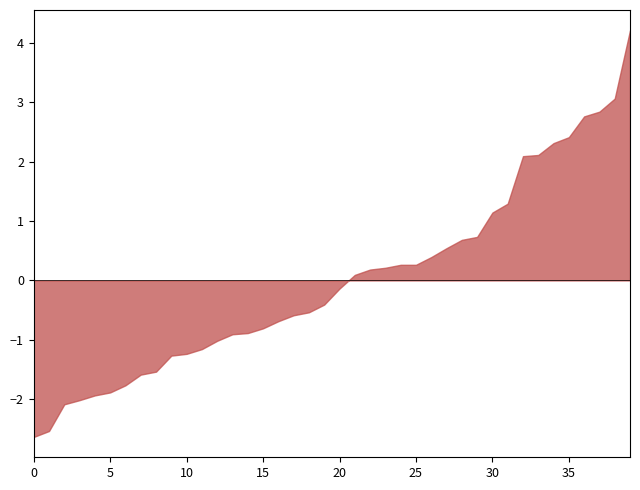

What is the minimum value shown in the chart?

-2.6